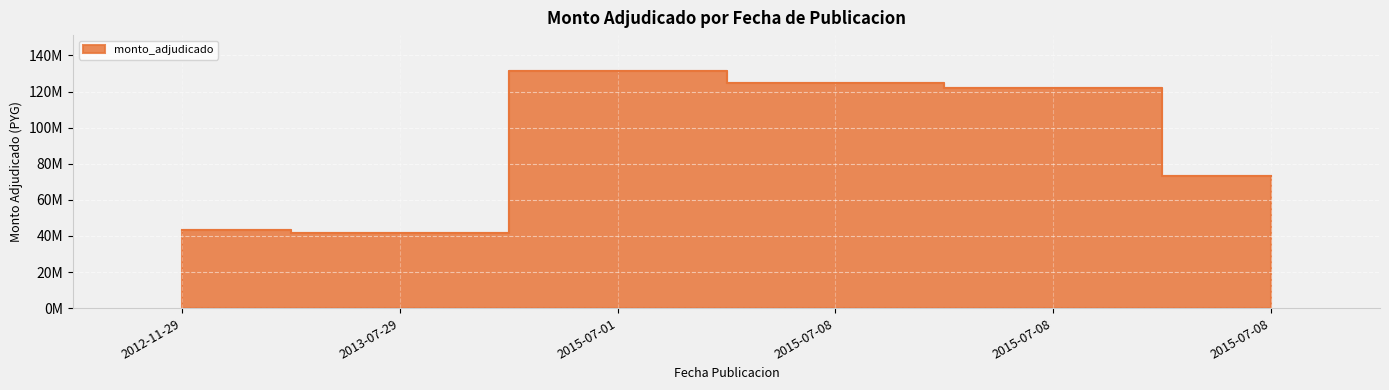

How many distinct data groups are displayed?

1